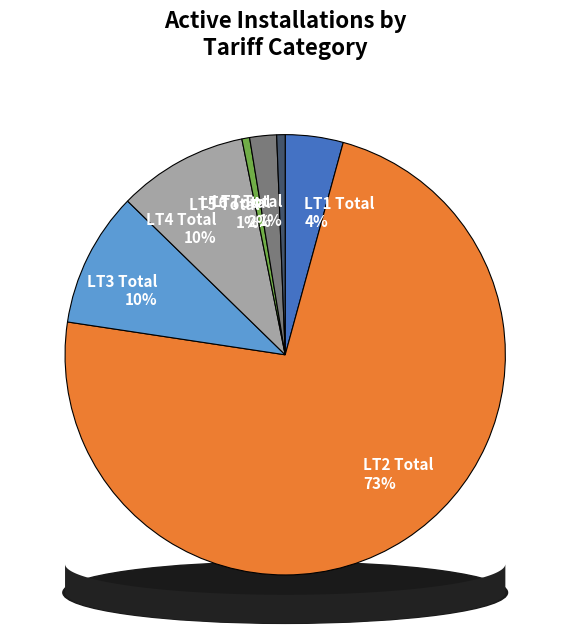

Which slice represents more than half of the pie?

LT2 Total